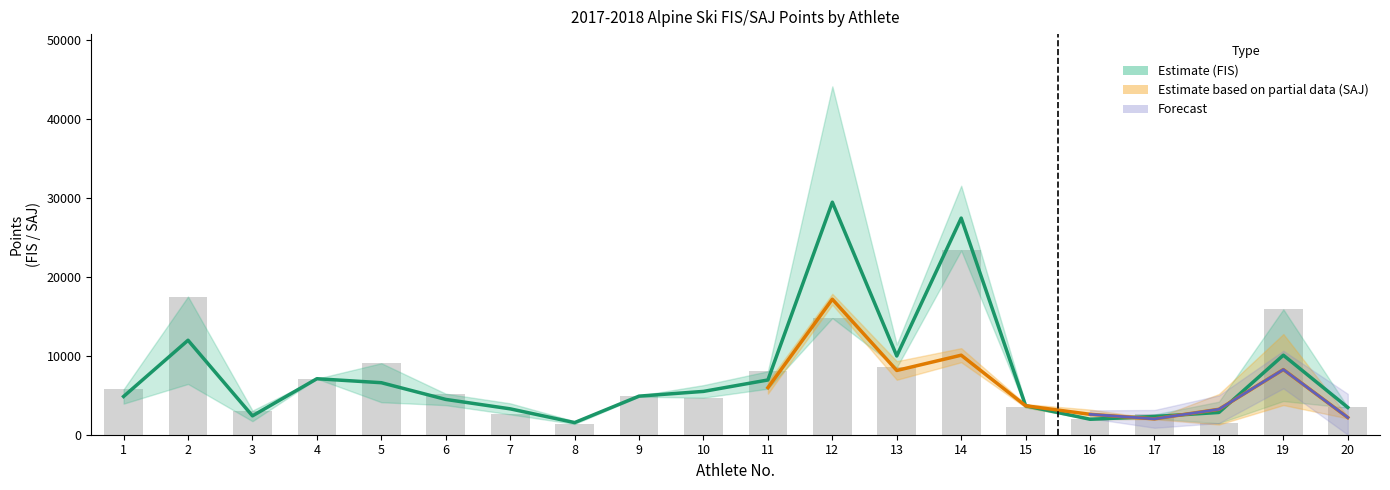

Rank the categories by FIS_SL value from lowest to highest.

8, 18, 16, 17, 7, 3, 15, 20, 10, 9, 6, 1, 4, 11, 13, 5, 12, 19, 2, 14